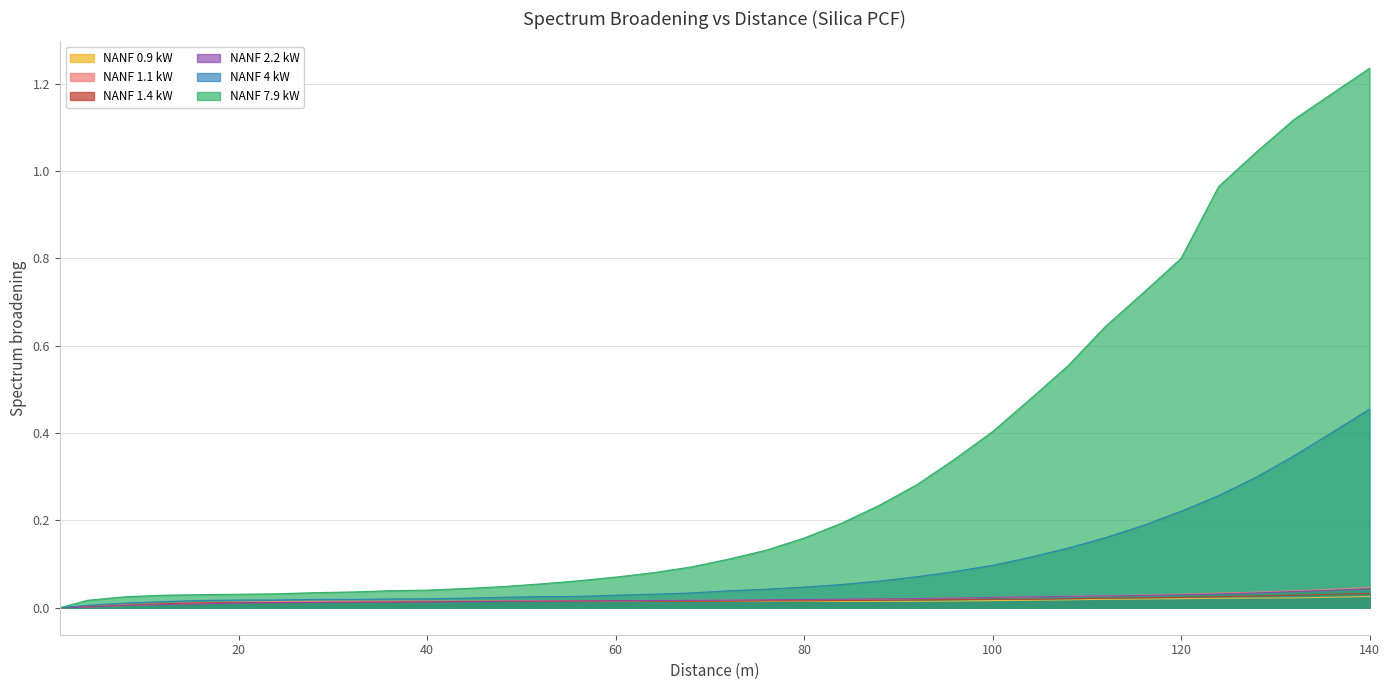

At 108, list the series in order from largest to smallest.

NANF 7.9 kW, NANF 4 kW, NANF 1.1 kW, NANF 2.2 kW, NANF 1.4 kW, NANF 0.9 kW